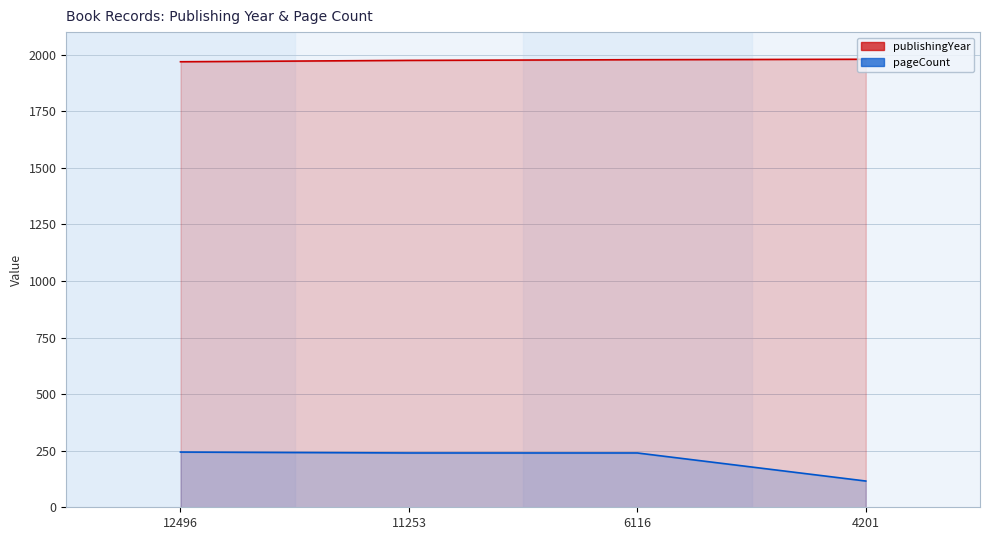

Which category has the highest value in the pageCount series?

12496